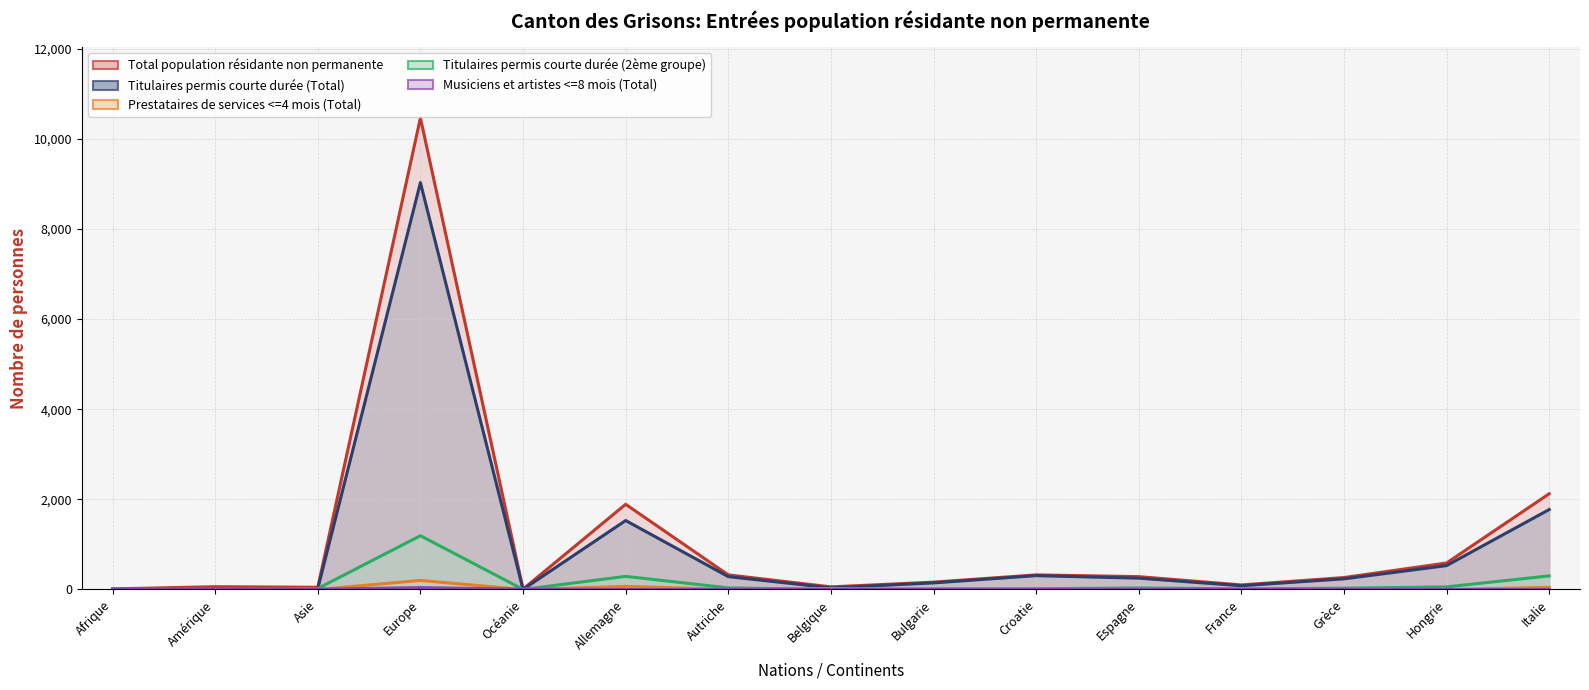

Where is Titulaires permis courte durée (Total) nearest to the value 4514?

Italie